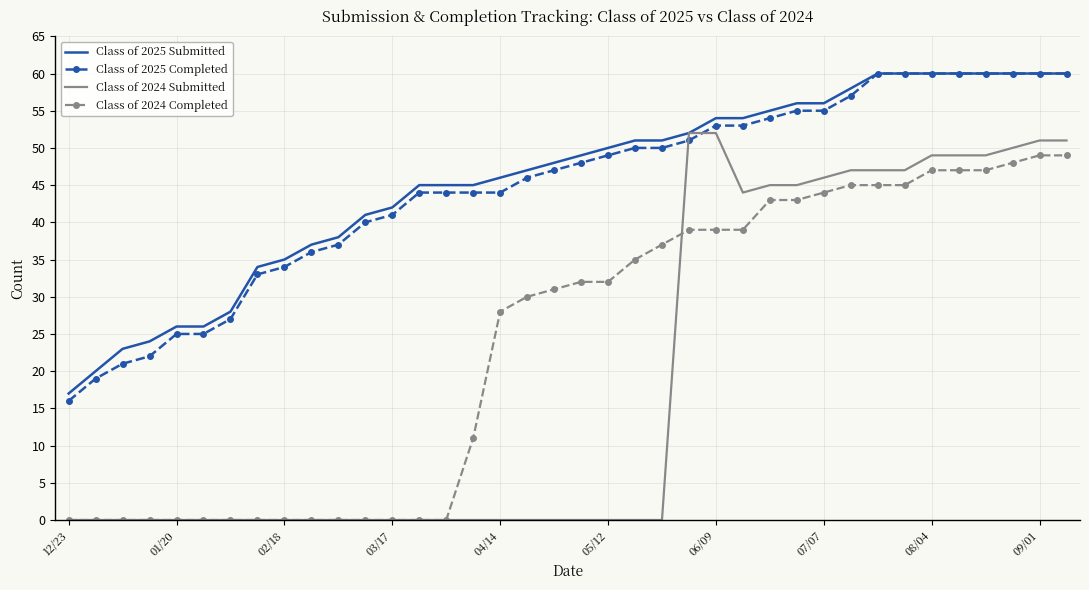

True or false: Class of 2025 Submitted and Class of 2024 Completed intersect in this chart.

False